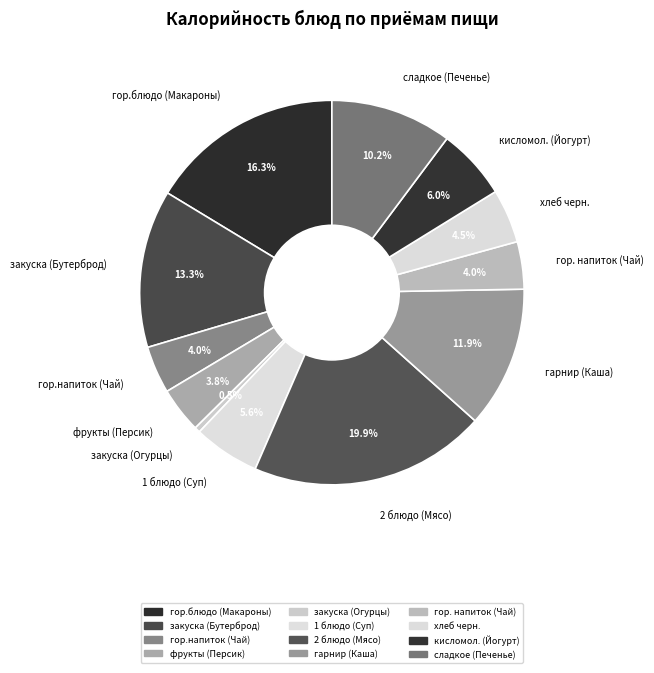

Combined, do кисломол. (Йогурт) and сладкое (Печенье) account for over 50%?

No